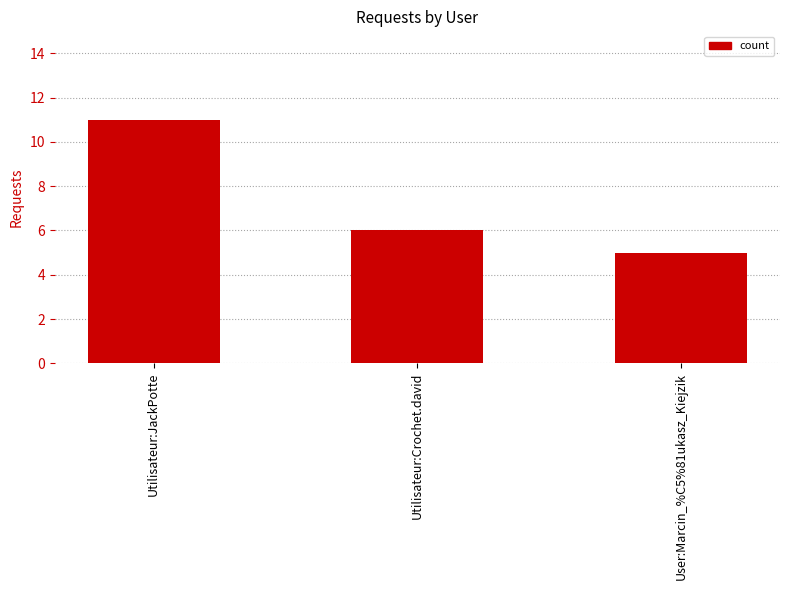

What is the smallest value displayed?

5